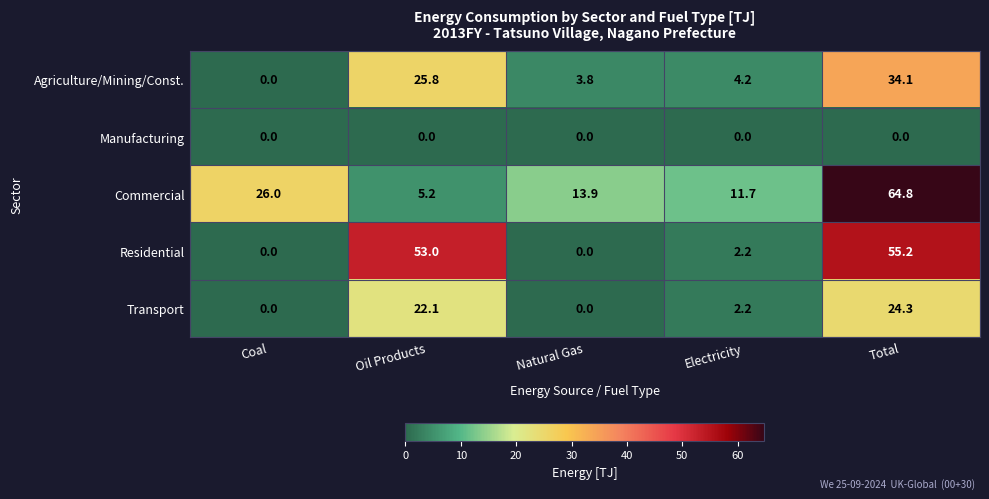

Which label corresponds to the largest value in the chart?

Total